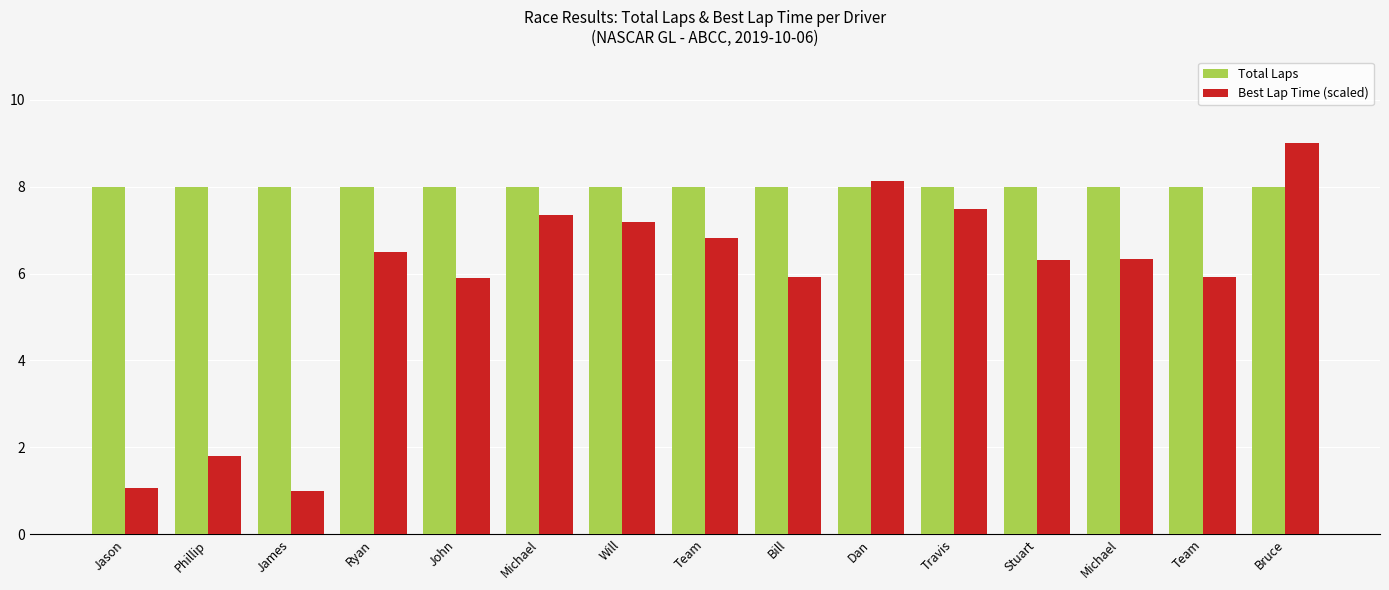

What is the minimum value shown in the chart?

1.0